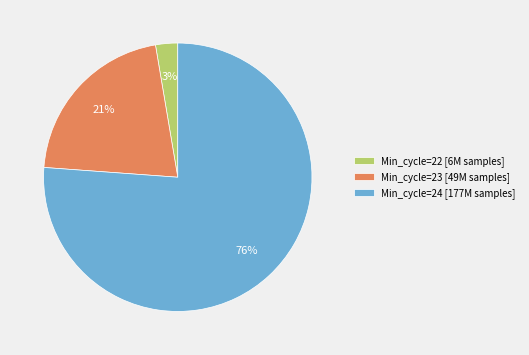

To the nearest percent, what portion does Min_cycle=22 [6M samples] represent?

3%